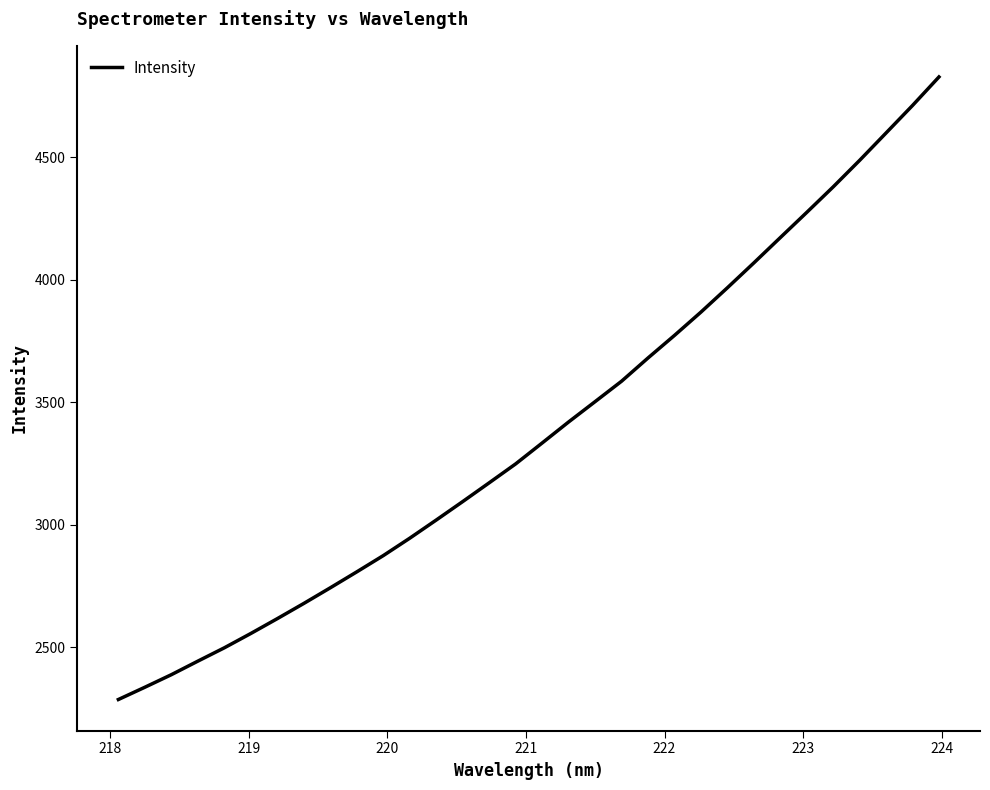

What is the difference between the maximum and minimum values?

2538.8